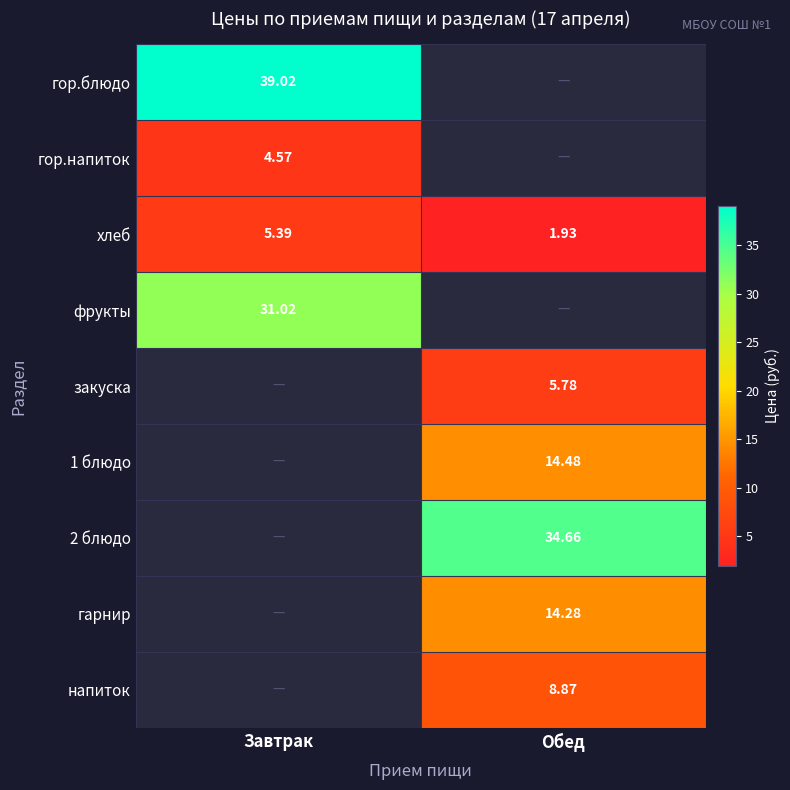

What is the difference between the highest and lowest values at Завтрак?

34.5